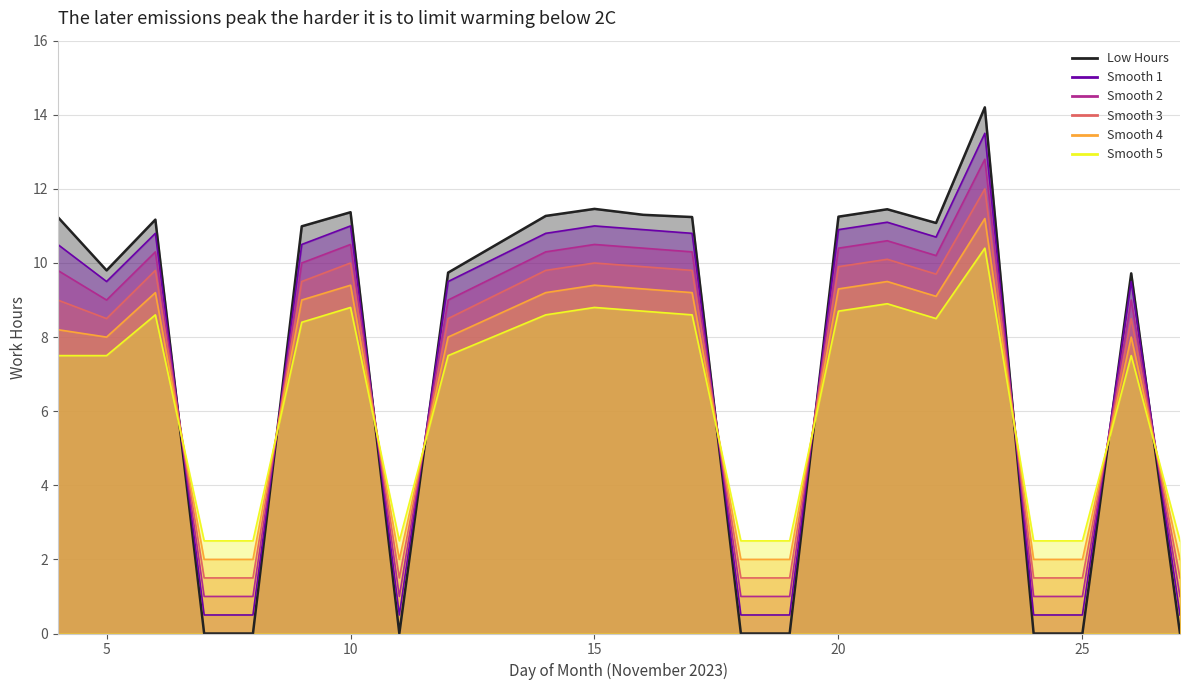

Which series changed the most between 6 and 8?

Low Hours